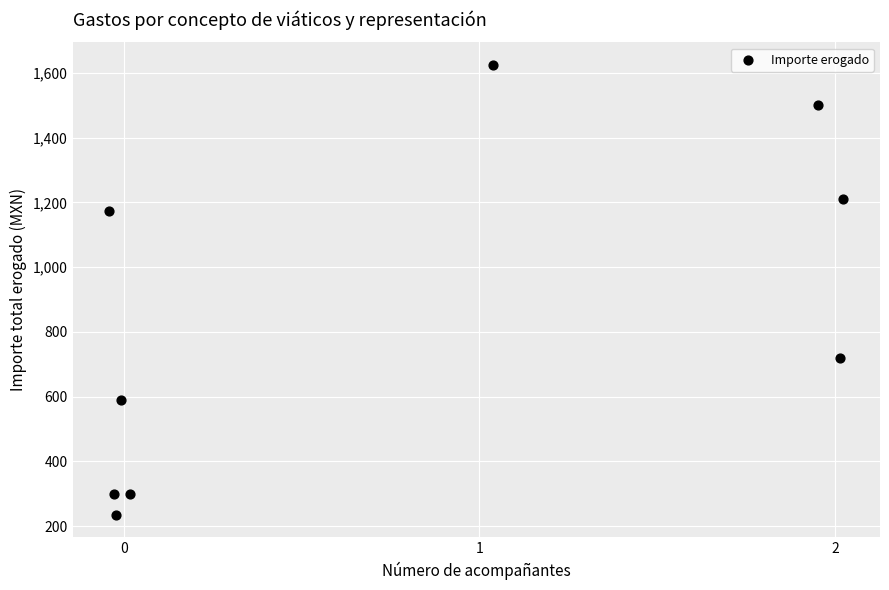

What Y value in the scatter plot is closest to 930?

720.0